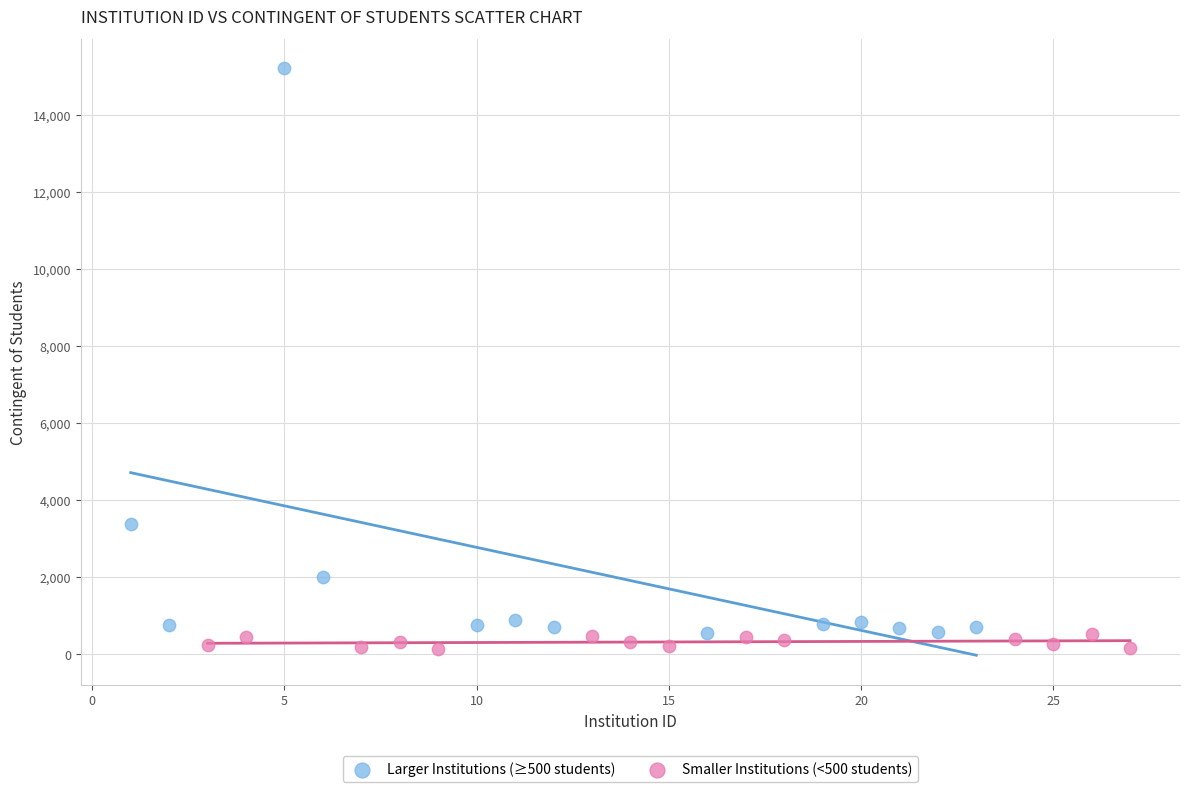

Which series has the largest Y range (max minus min)?

Larger Institutions (≥500 students)